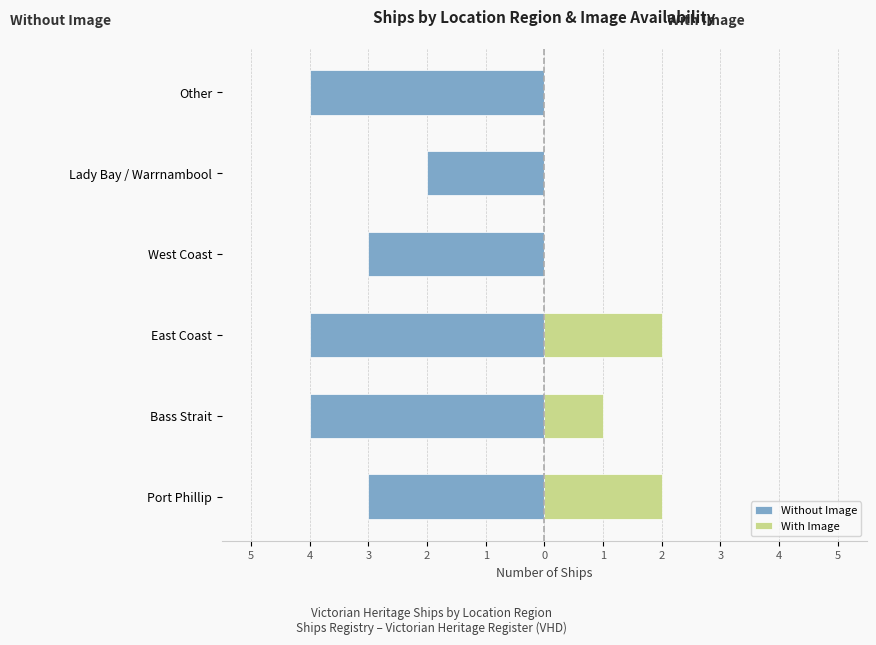

What is the difference between the maximum and minimum values in the With Image series?

2